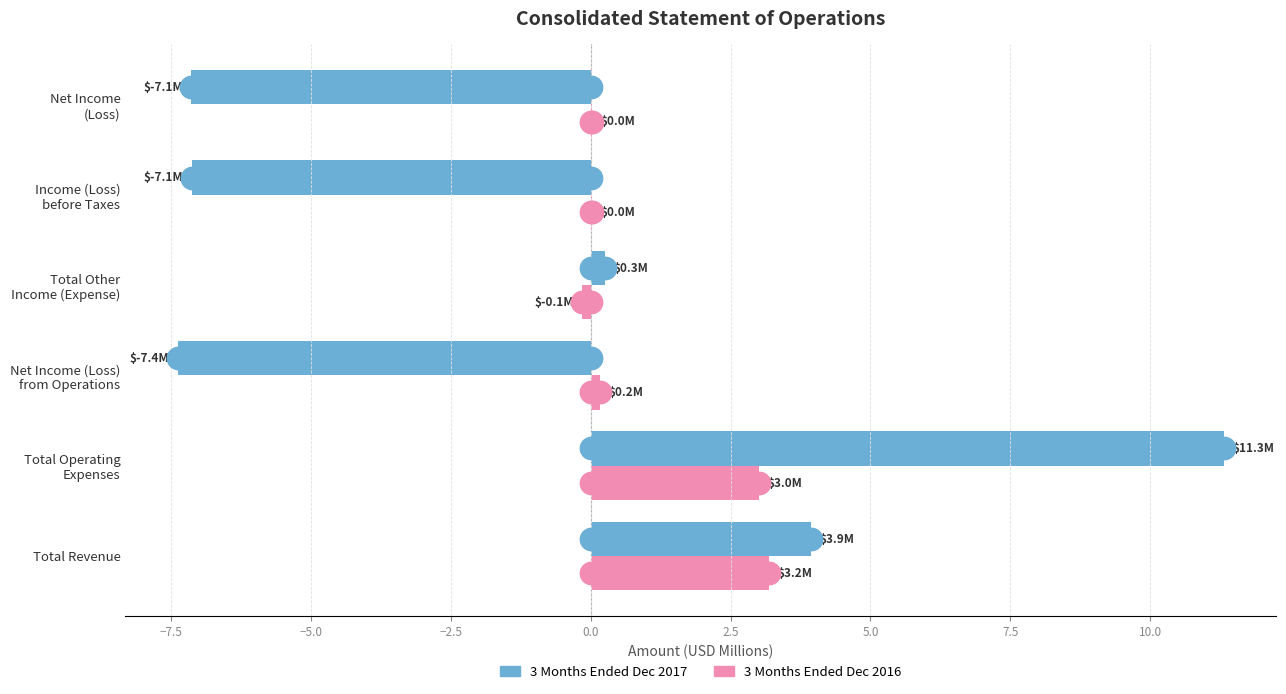

Which series contains the highest Y value?

3 Months Ended Dec 2017